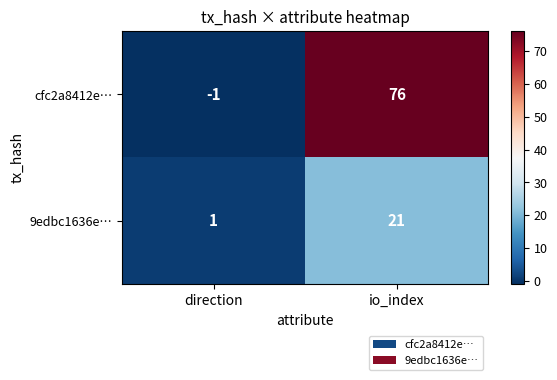

List the series in order of their overall mean, highest first.

cfc2a8412e…, 9edbc1636e…